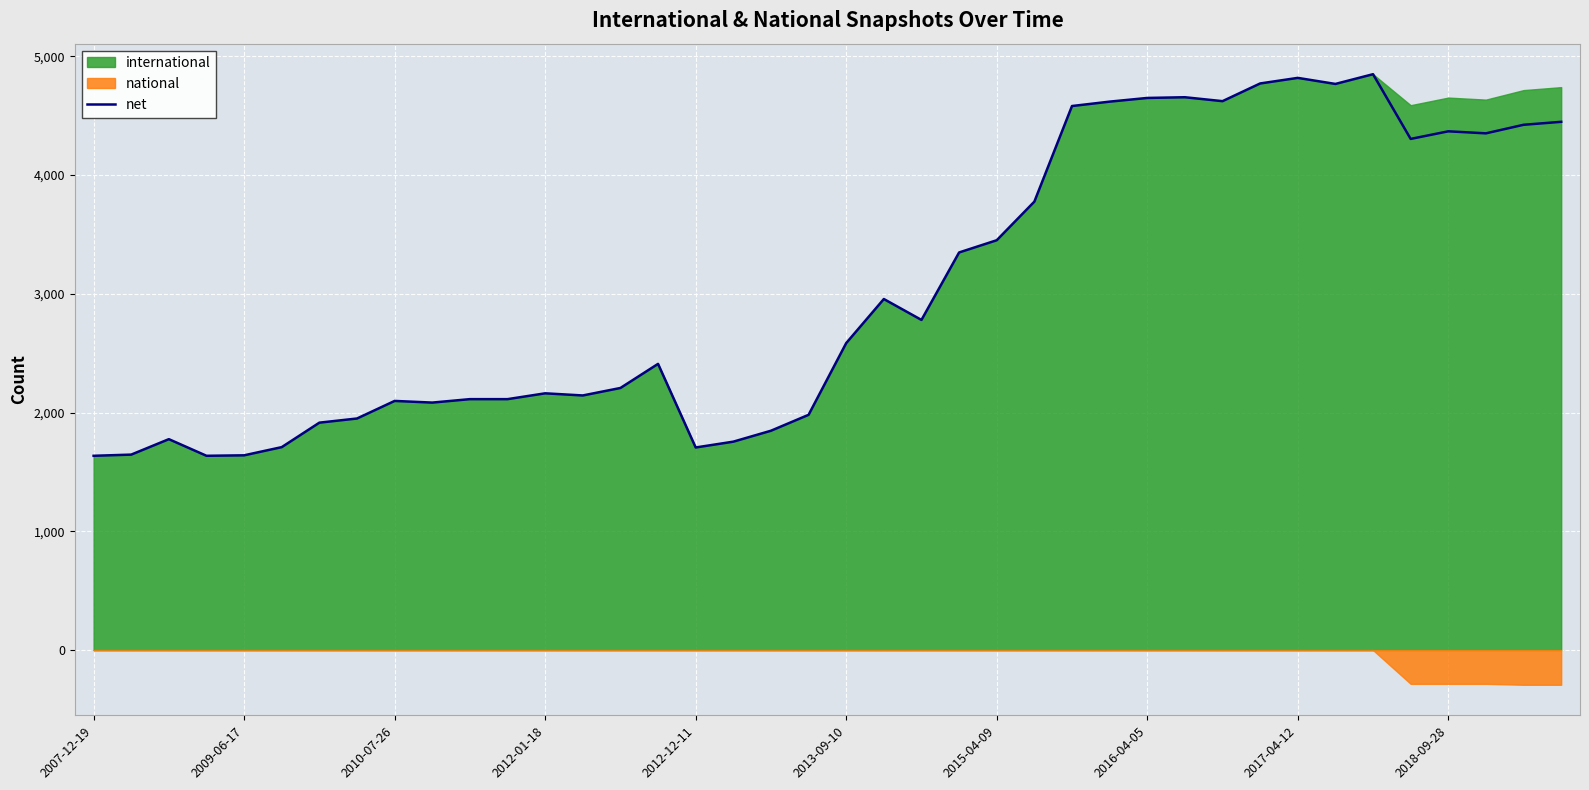

What is the highest value of the net series?

4849